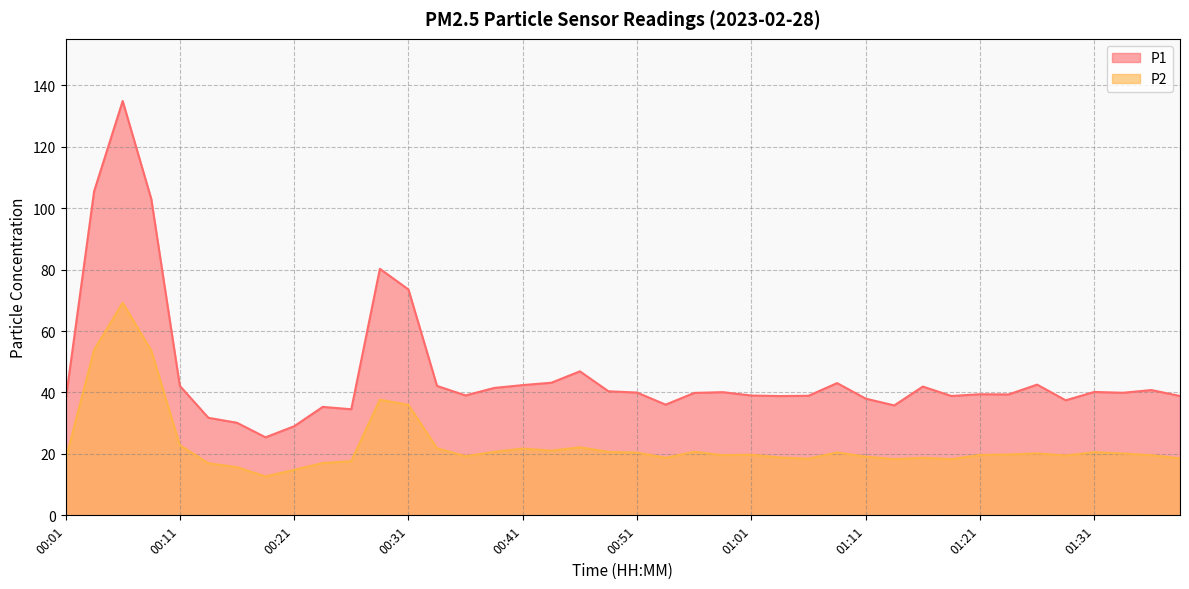

Reading right to left, list all the values displayed in this chart.

P1: 38.9	40.8	39.9	40.2	37.5	42.5	39.4	39.4	38.9	41.9	35.8	38.0	43.0	38.9	38.8	39.0	40.1	39.9	36.0	40.0	40.4	46.9	43.2	42.4	41.5	39.0	42.1	73.5	80.2	34.5	35.3	29.0	25.4	30.1	31.8	42.1	103.0	134.9	105.5	37.2
P2: 18.6	19.6	20.1	20.6	19.5	20.2	19.8	19.6	18.3	18.7	18.3	19.1	20.5	18.4	18.8	19.7	19.6	20.7	18.7	20.4	20.6	22.1	21.1	21.7	20.7	19.2	21.8	36.0	37.6	17.6	17.0	14.8	12.7	15.7	16.9	22.8	53.6	69.2	53.9	18.0